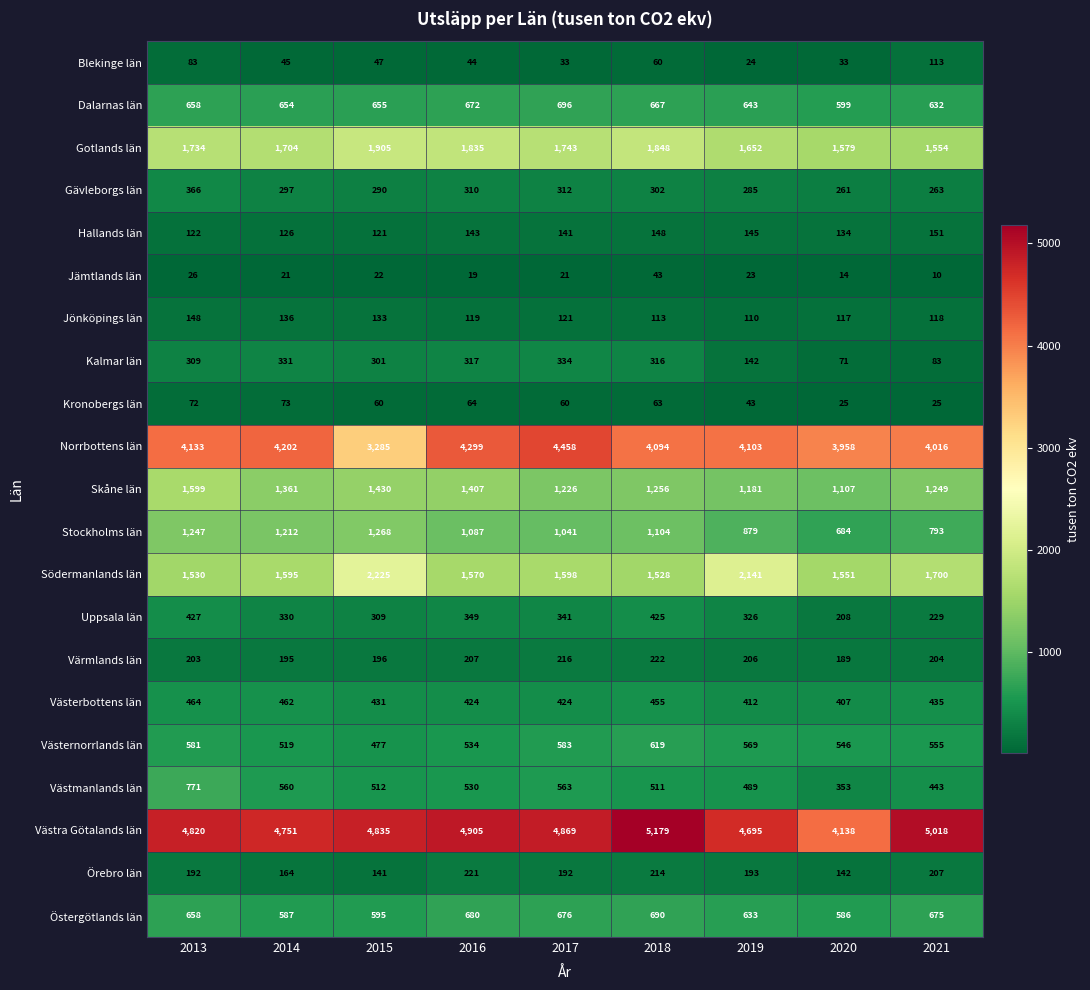

True or false: Örebro län has a value of 59 at 2014.

False